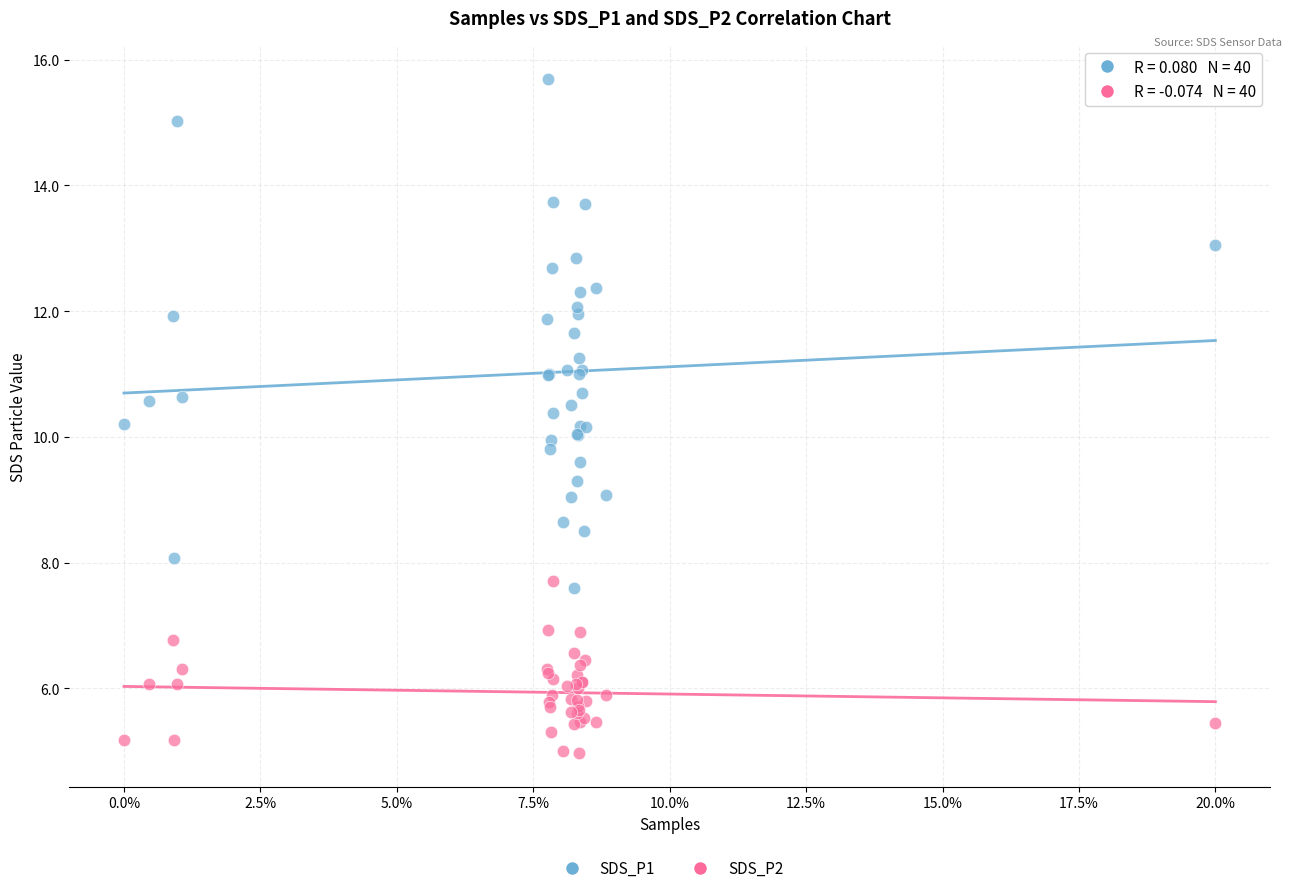

Which series contains the lowest Y value?

SDS_P2